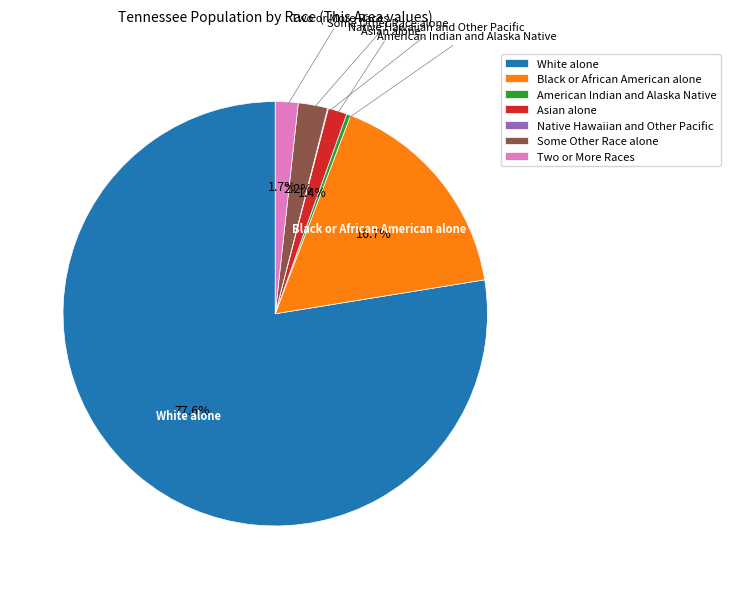

True or false: Asian alone accounts for 10% of the total.

False